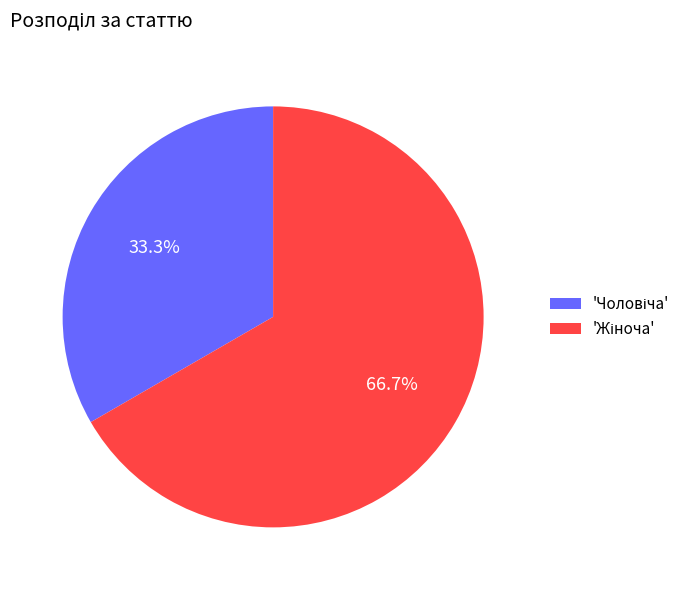

Is there any slice that represents more than half of the pie?

Yes